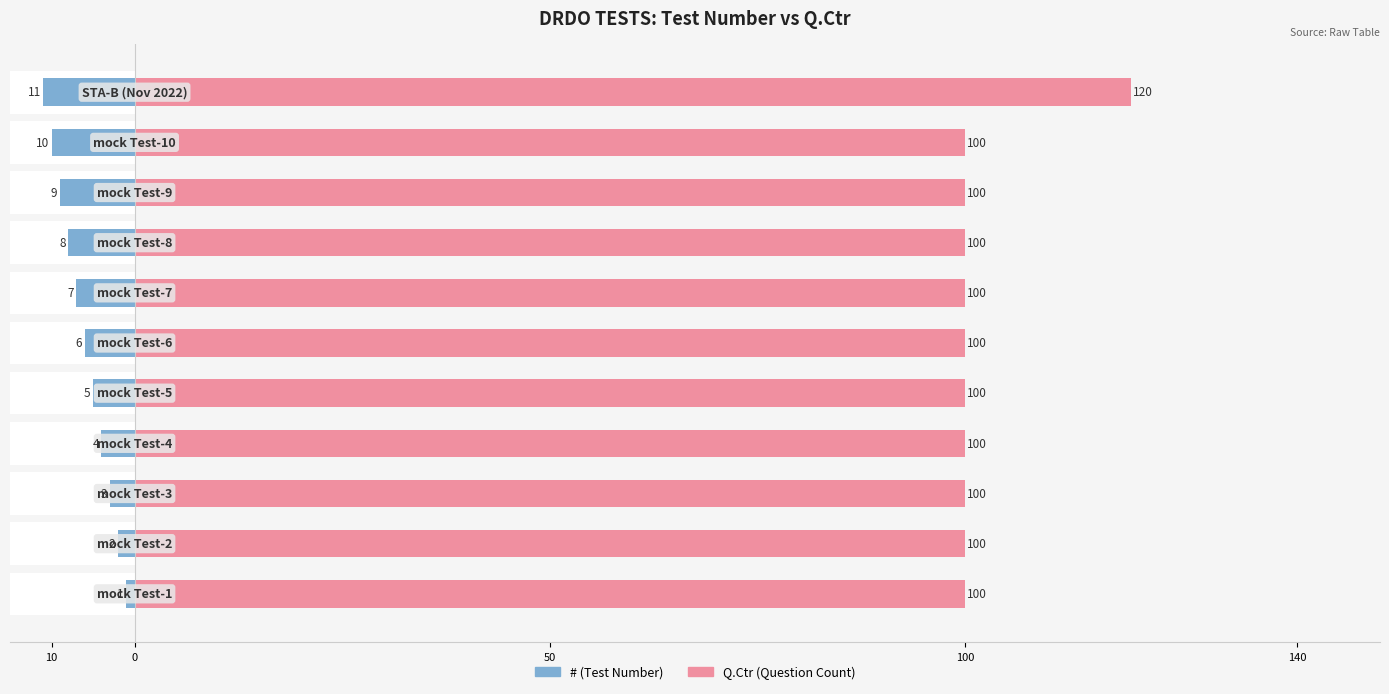

How many values in the # series exceed -6?

5